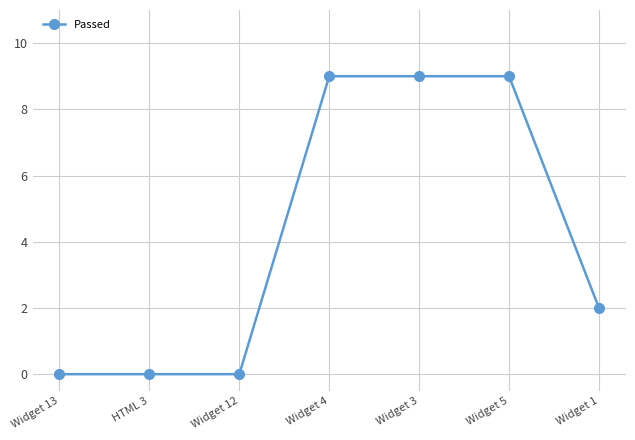

What is the average value?

4